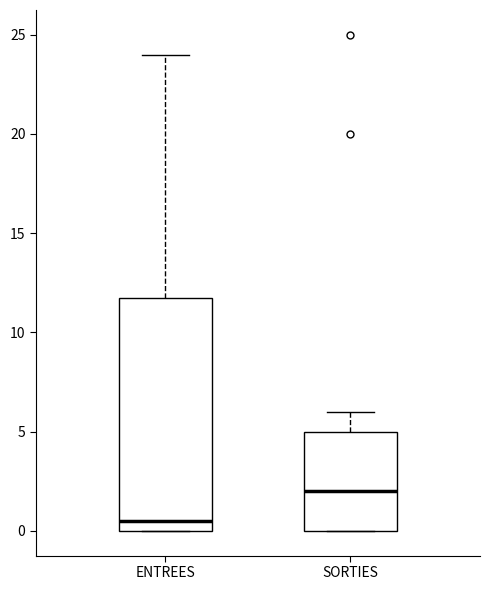

Which box's median line is the highest?

SORTIES